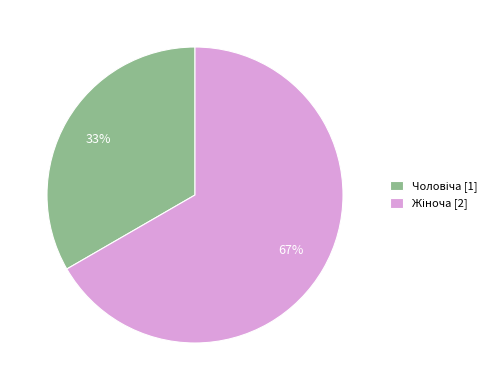

Does any single category account for the majority?

Yes